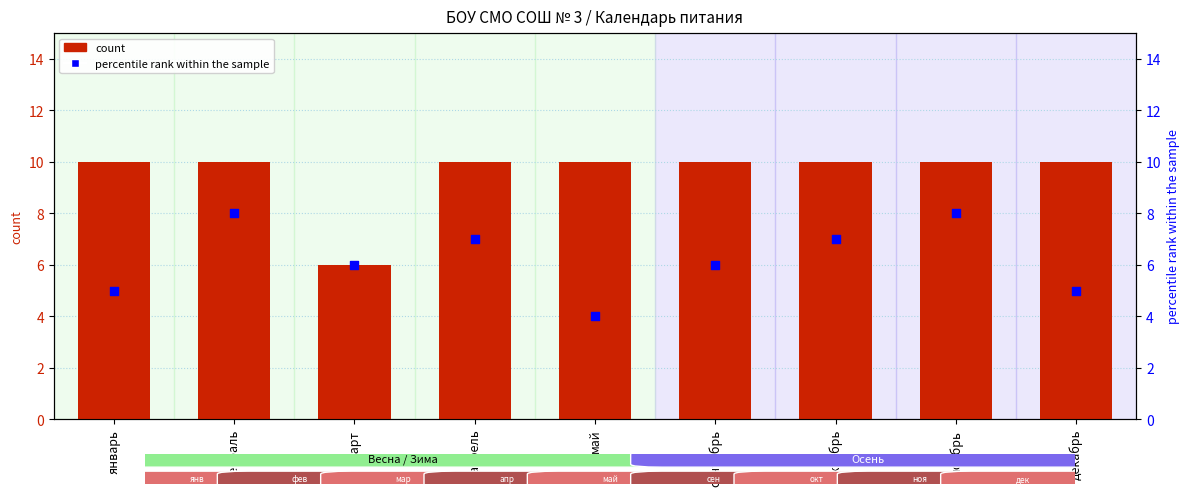

Which series contains the highest Y value?

count